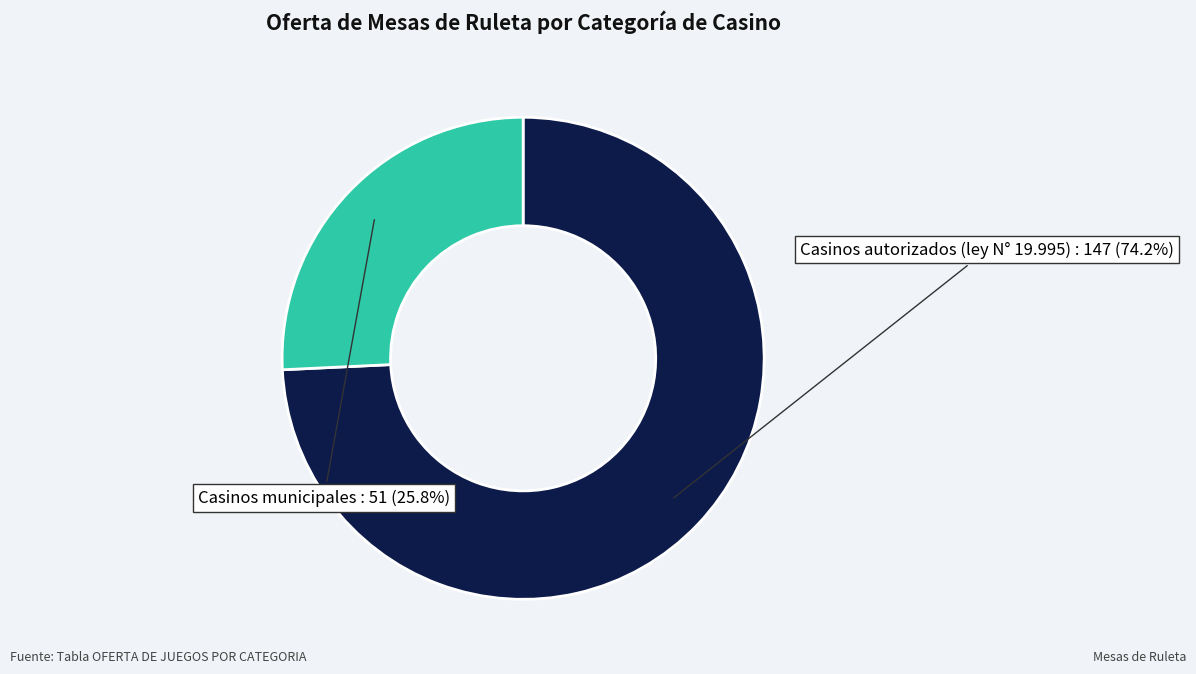

Does any single category account for the majority?

Yes